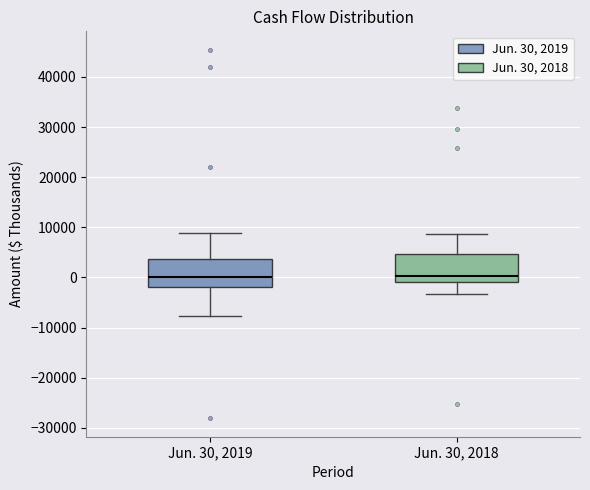

Reading left to right, transcribe this box plot: for each box, give where its median line is, the range the box spans, and where its two whiskers end, as read against the y-axis. The values are not printed on the chart, so give them approximately, as read against the axis.

Jun. 30, 2019: median 0, box -2000 to 4000, whiskers -8000 to 9000
Jun. 30, 2018: median 0, box -1000 to 5000, whiskers -3000 to 9000